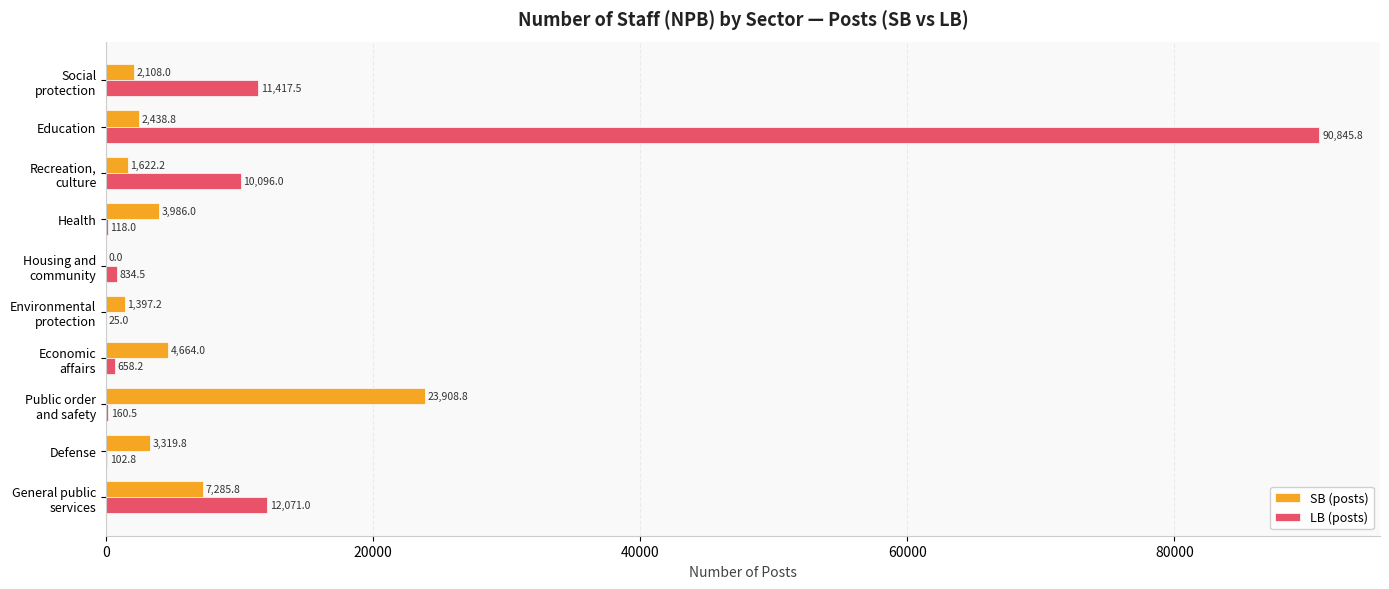

Is it true that LB (posts) equals 118.0 at Health?

True